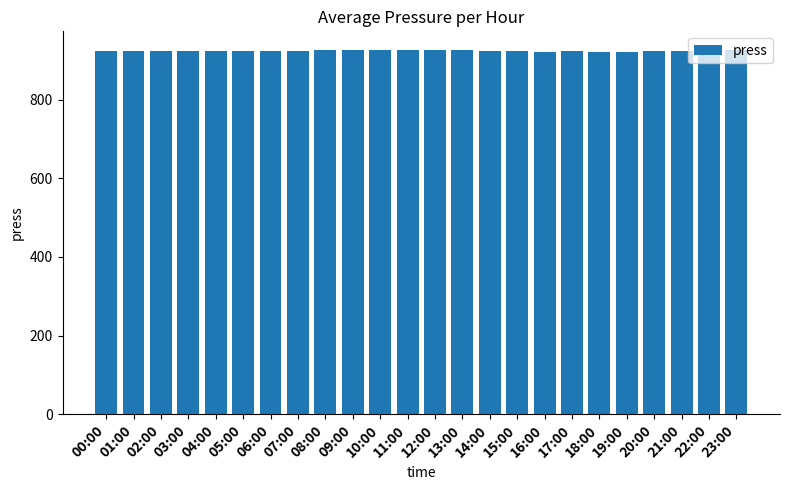

Does the chart contain any negative values?

No